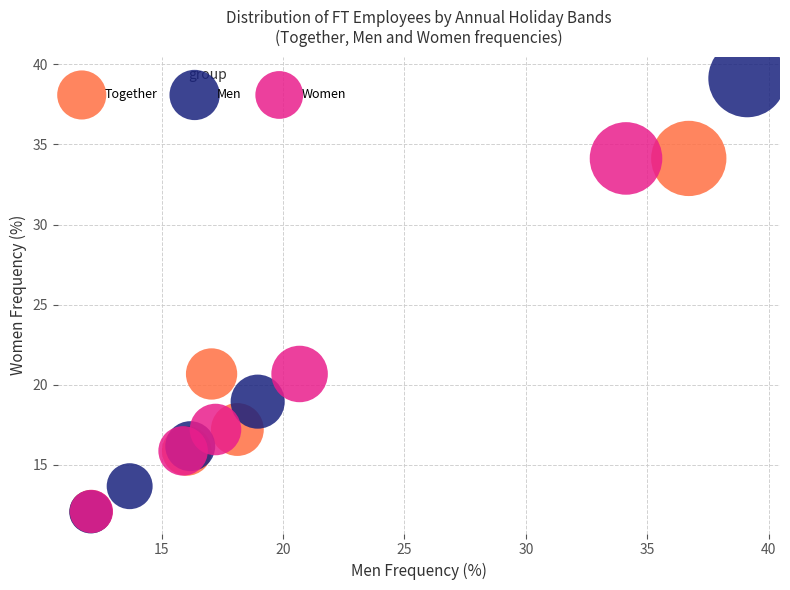

Which series has the widest spread of Y values?

Men